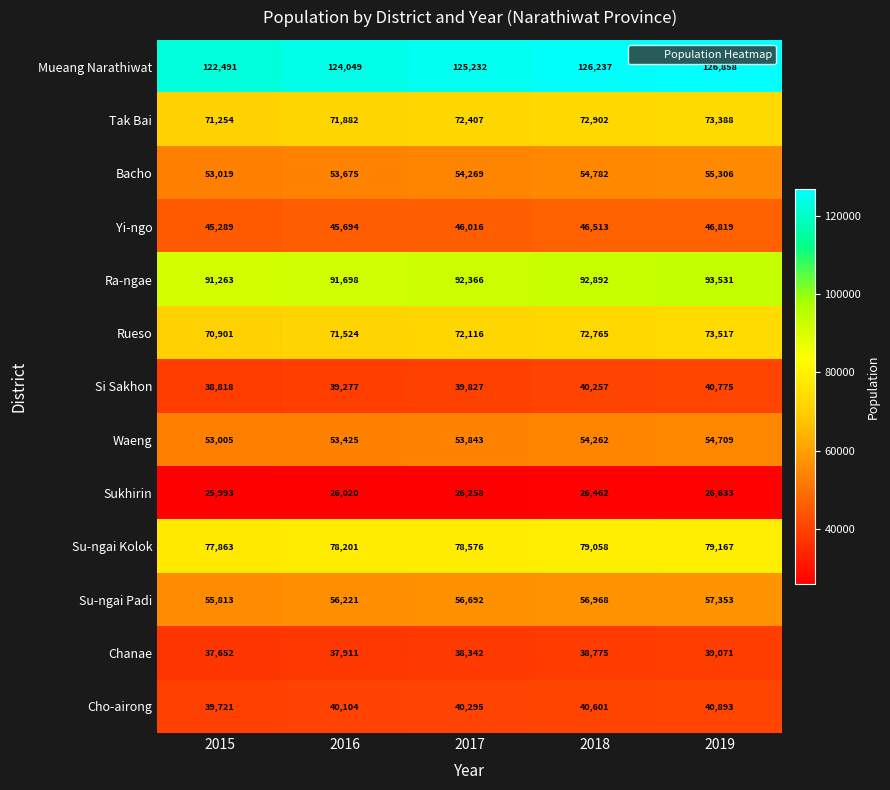

Rank the series at 2015 from highest to lowest value.

Mueang Narathiwat, Ra-ngae, Su-ngai Kolok, Tak Bai, Rueso, Su-ngai Padi, Bacho, Waeng, Yi-ngo, Cho-airong, Si Sakhon, Chanae, Sukhirin